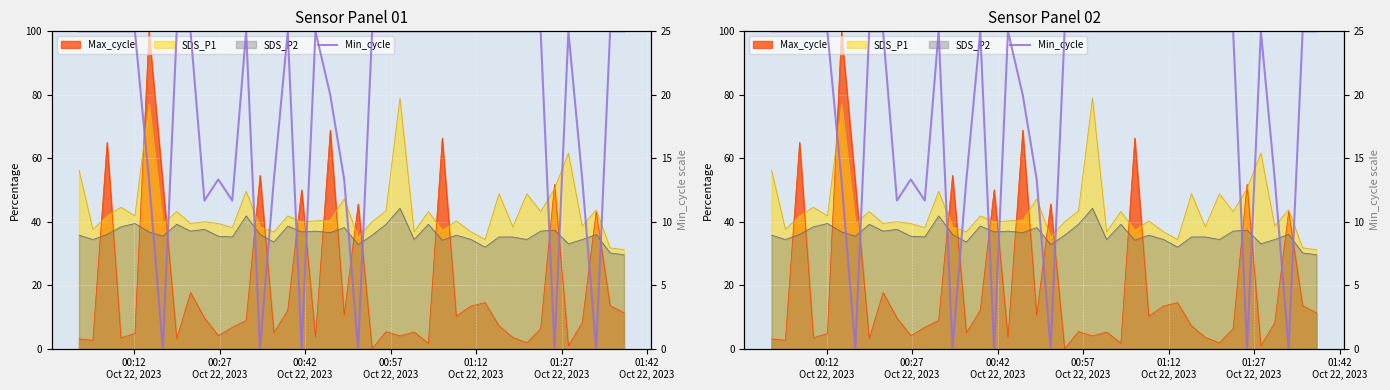

What is the change in value from 00:42
Oct 22, 2023 to 01:27
Oct 22, 2023?

-11.7